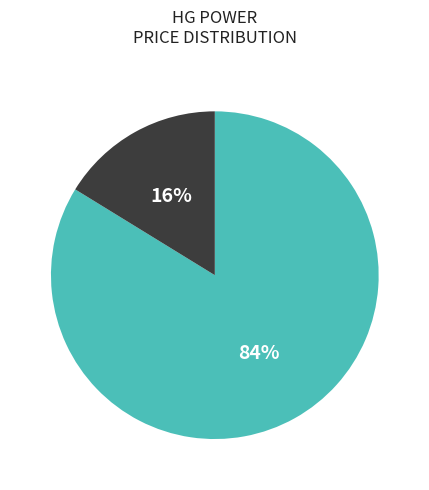

To the nearest percent, what is the average slice percentage?

50%